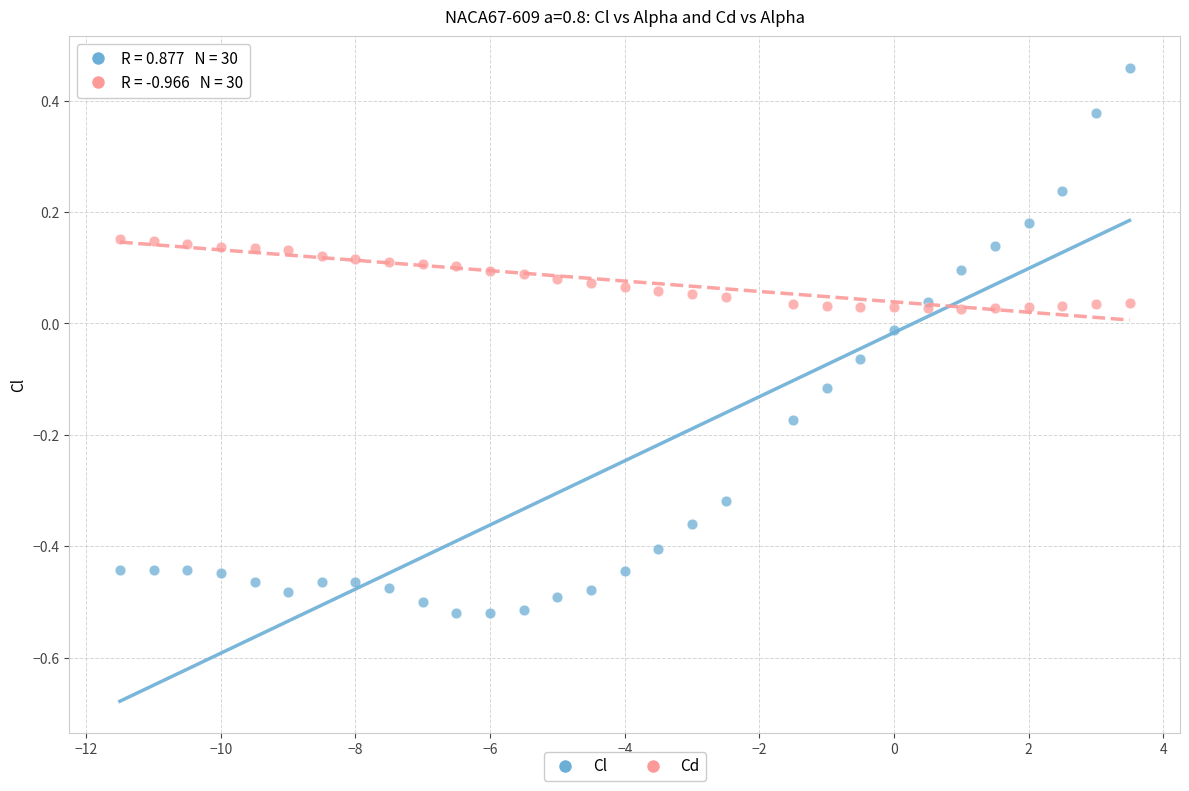

What is the X range (max minus min) for the scatter plot?

15.0